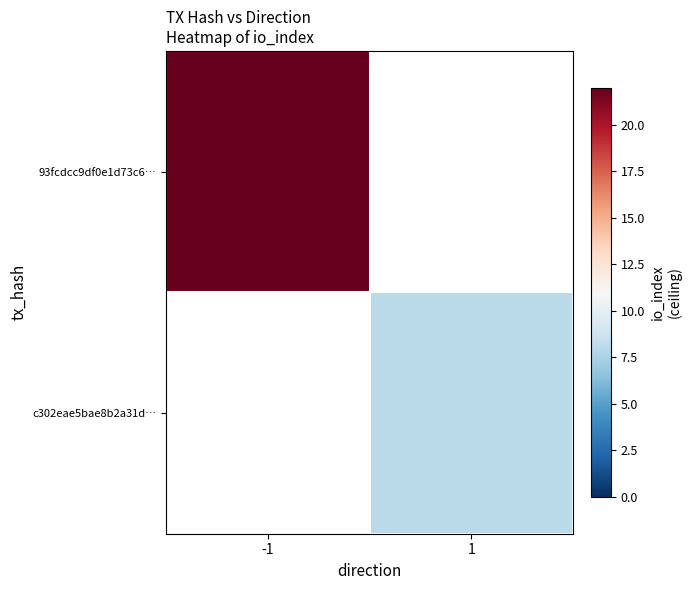

Which series changed the most between -1 and 1?

93fcdcc9df0e1d73c6…